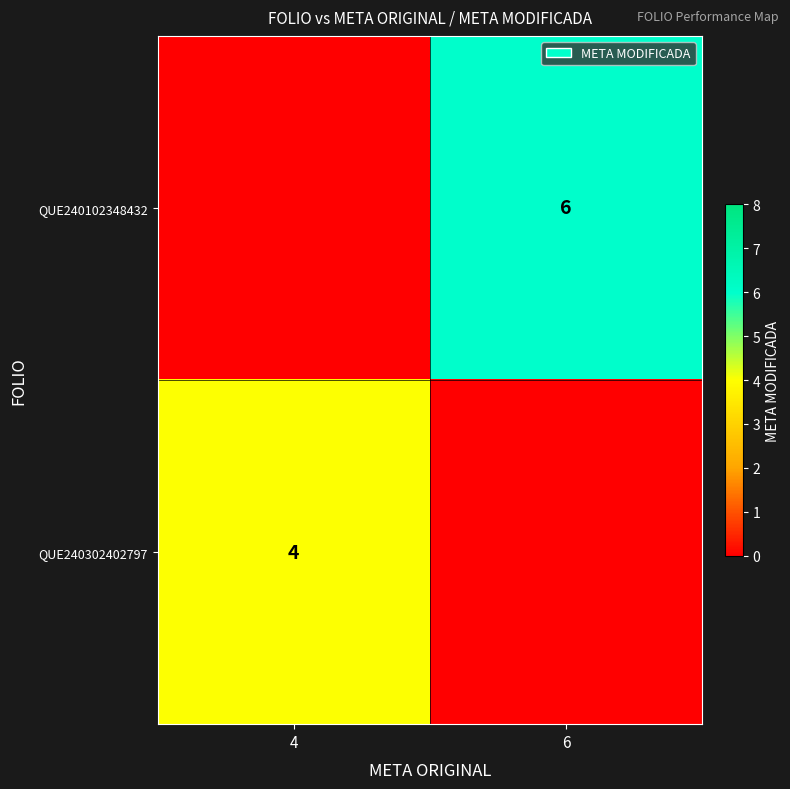

How many data points in row_1 are less than 4?

1